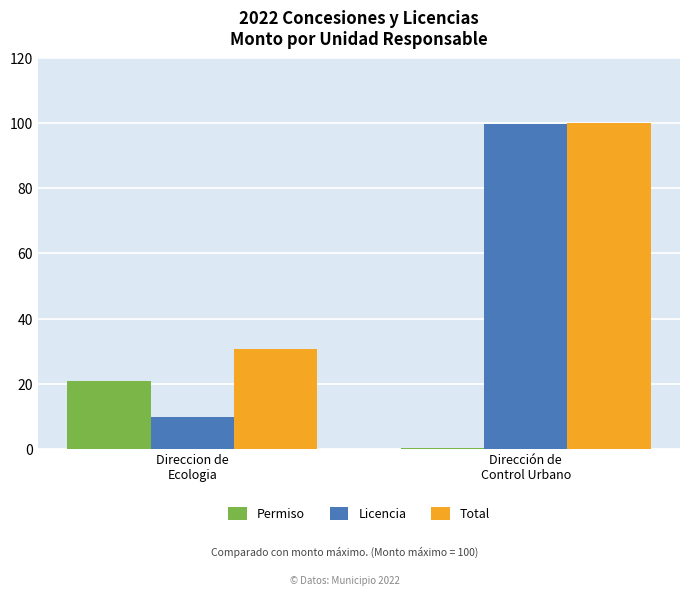

At which category is the sum across all series the highest?

Dirección de
Control Urbano